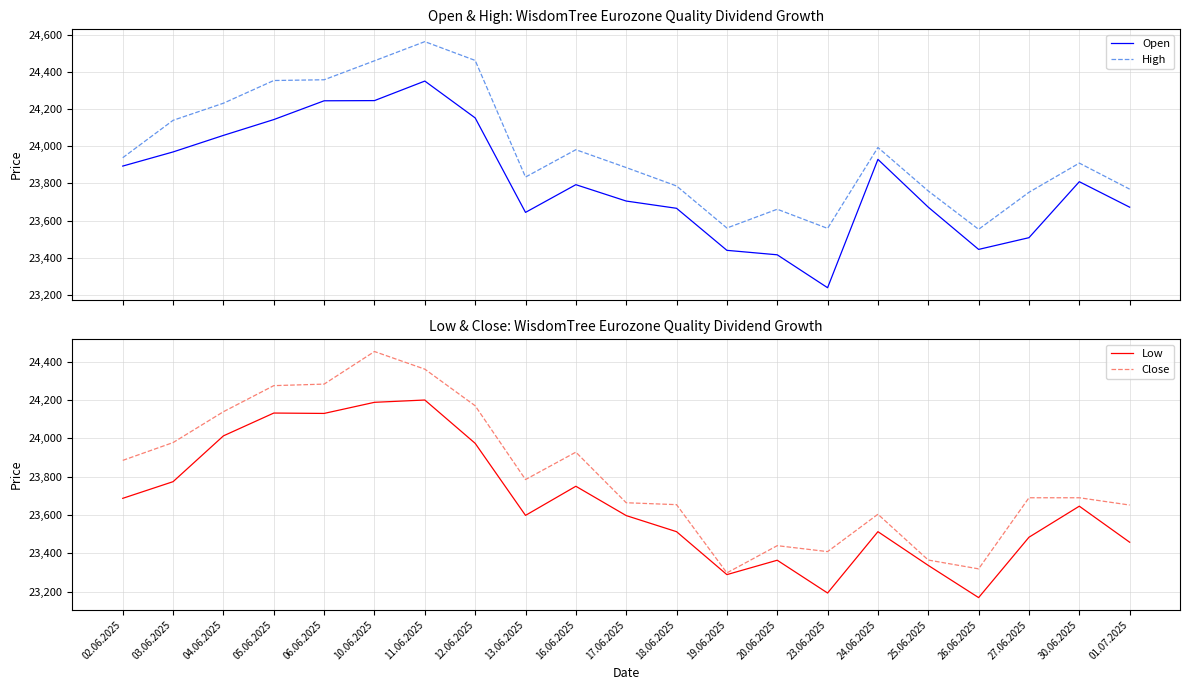

Reading right to left, transcribe all the data shown in this chart.

Open: 01.07.2025=23672	30.06.2025=23809	27.06.2025=23508	26.06.2025=23445	25.06.2025=23672	24.06.2025=23929	23.06.2025=23239	20.06.2025=23416	19.06.2025=23440	18.06.2025=23666	17.06.2025=23705	16.06.2025=23793	13.06.2025=23644	12.06.2025=24152	11.06.2025=24350	10.06.2025=24245	06.06.2025=24244	05.06.2025=24143	04.06.2025=24058	03.06.2025=23969	02.06.2025=23893
High: 01.07.2025=23769	30.06.2025=23909	27.06.2025=23752	26.06.2025=23553	25.06.2025=23759	24.06.2025=23993	23.06.2025=23558	20.06.2025=23661	19.06.2025=23560	18.06.2025=23786	17.06.2025=23885	16.06.2025=23981	13.06.2025=23834	12.06.2025=24461	11.06.2025=24562	10.06.2025=24459	06.06.2025=24357	05.06.2025=24353	04.06.2025=24231	03.06.2025=24139	02.06.2025=23938
Low: 01.07.2025=23458	30.06.2025=23646	27.06.2025=23484	26.06.2025=23169	25.06.2025=23337	24.06.2025=23513	23.06.2025=23193	20.06.2025=23364	19.06.2025=23289	18.06.2025=23513	17.06.2025=23597	16.06.2025=23750	13.06.2025=23598	12.06.2025=23974	11.06.2025=24200	10.06.2025=24188	06.06.2025=24130	05.06.2025=24132	04.06.2025=24013	03.06.2025=23774	02.06.2025=23687
Close: 01.07.2025=23652	30.06.2025=23690	27.06.2025=23690	26.06.2025=23319	25.06.2025=23365	24.06.2025=23604	23.06.2025=23409	20.06.2025=23440	19.06.2025=23298	18.06.2025=23654	17.06.2025=23664	16.06.2025=23928	13.06.2025=23785	12.06.2025=24170	11.06.2025=24361	10.06.2025=24453	06.06.2025=24283	05.06.2025=24275	04.06.2025=24139	03.06.2025=23978	02.06.2025=23885